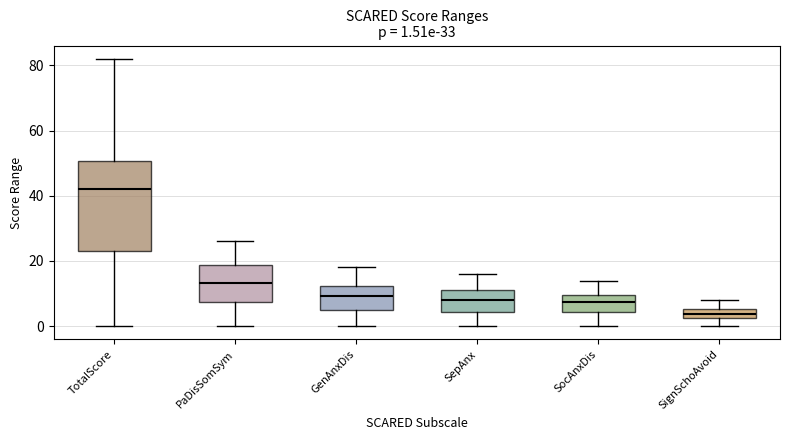

Comparing the boxes themselves (not the whiskers), which one is the tallest?

TotalScore